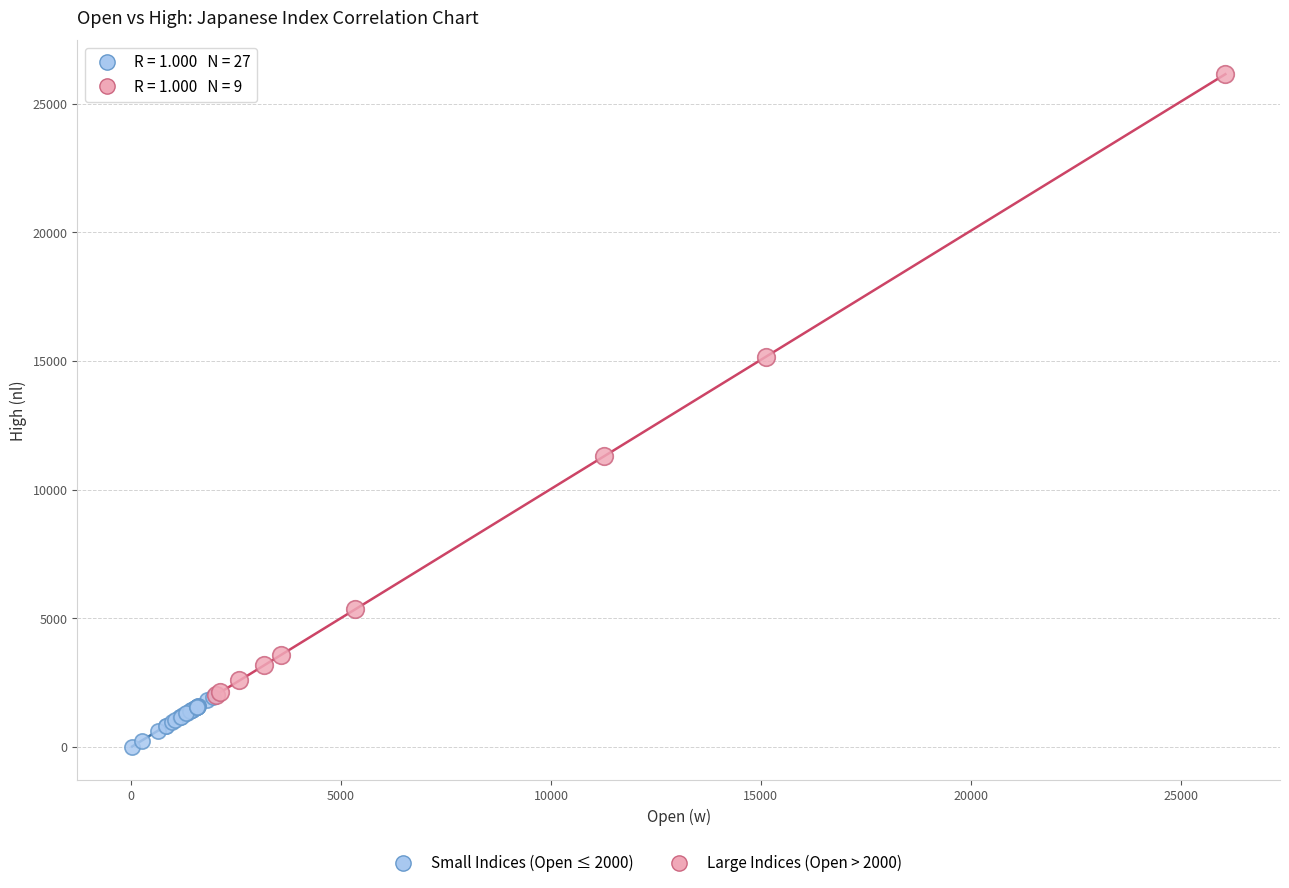

Which series reaches the maximum Y coordinate?

Large Indices (Open > 2000)